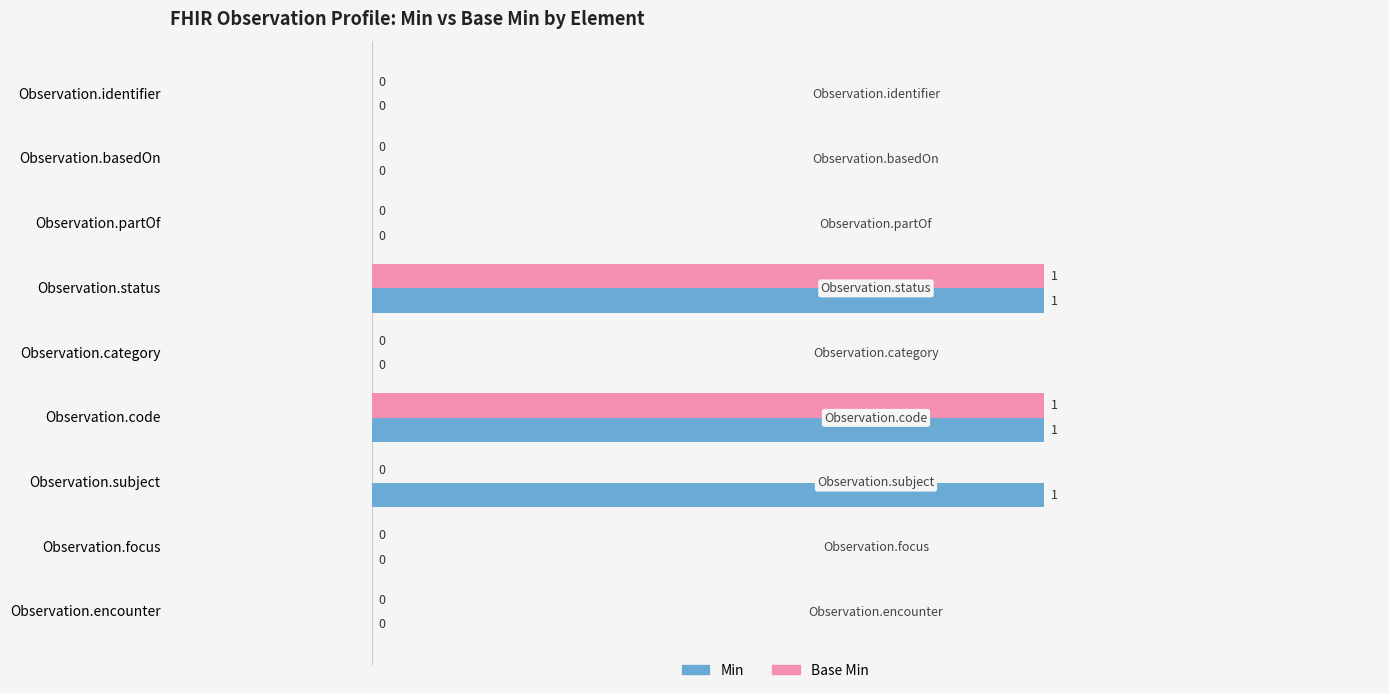

What is the maximum value shown in the chart?

1